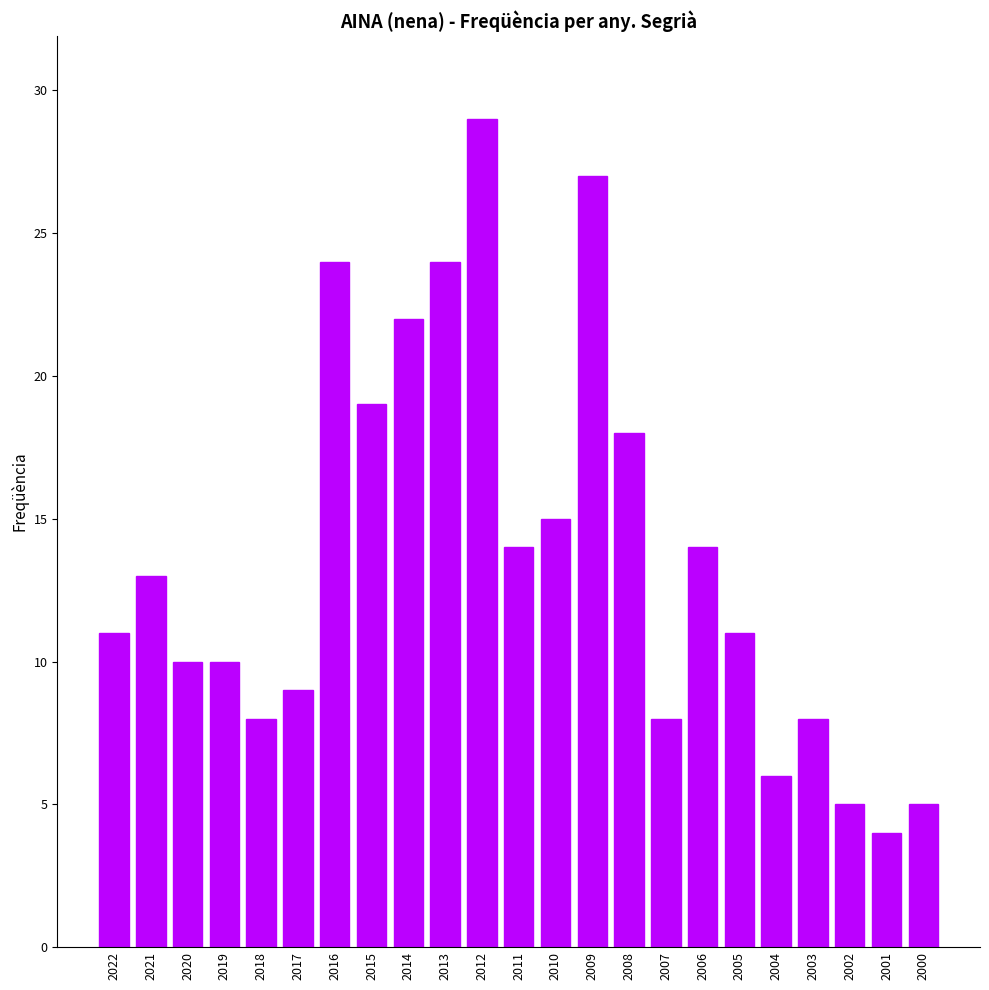

Does the chart contain any negative values?

No